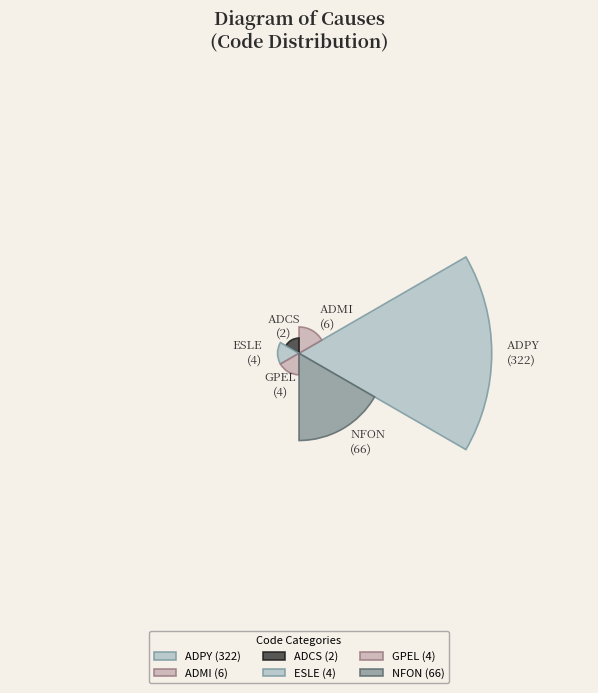

Which category has the smallest portion of the pie?

ADCS